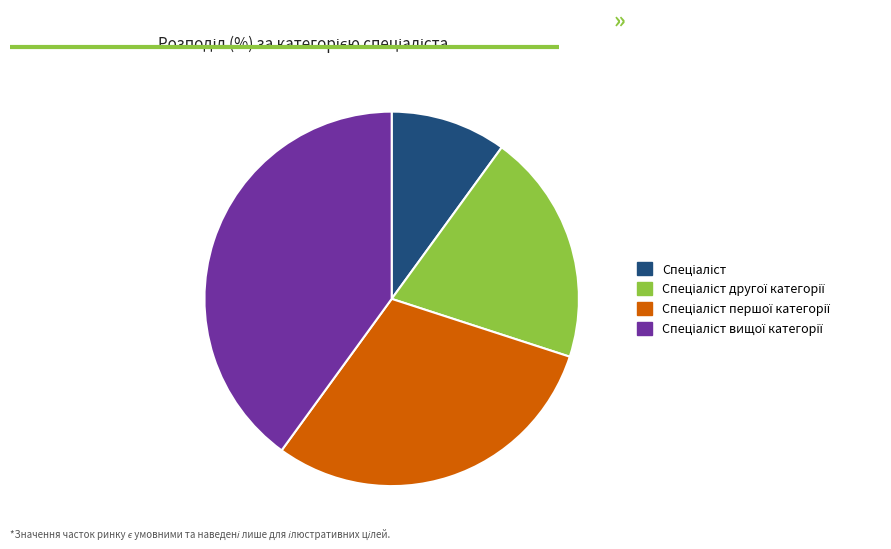

Does any single category account for the majority?

No